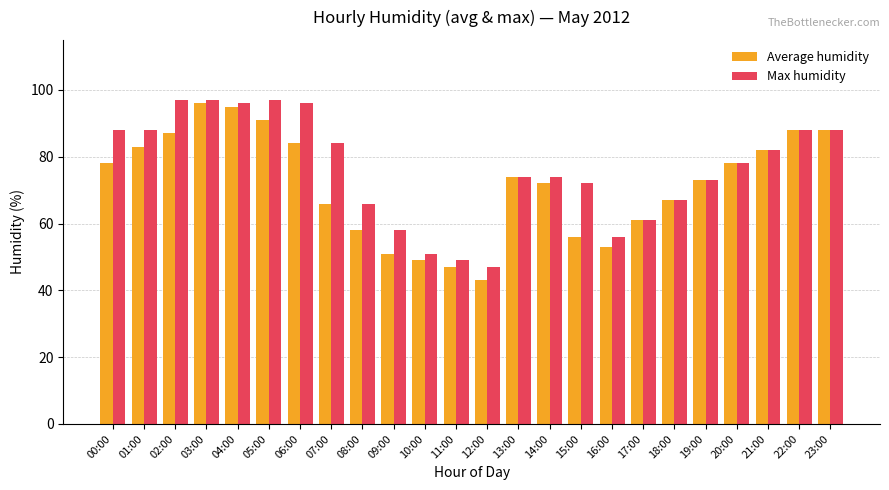

At which label does Max humidity first exceed 78?

00:00